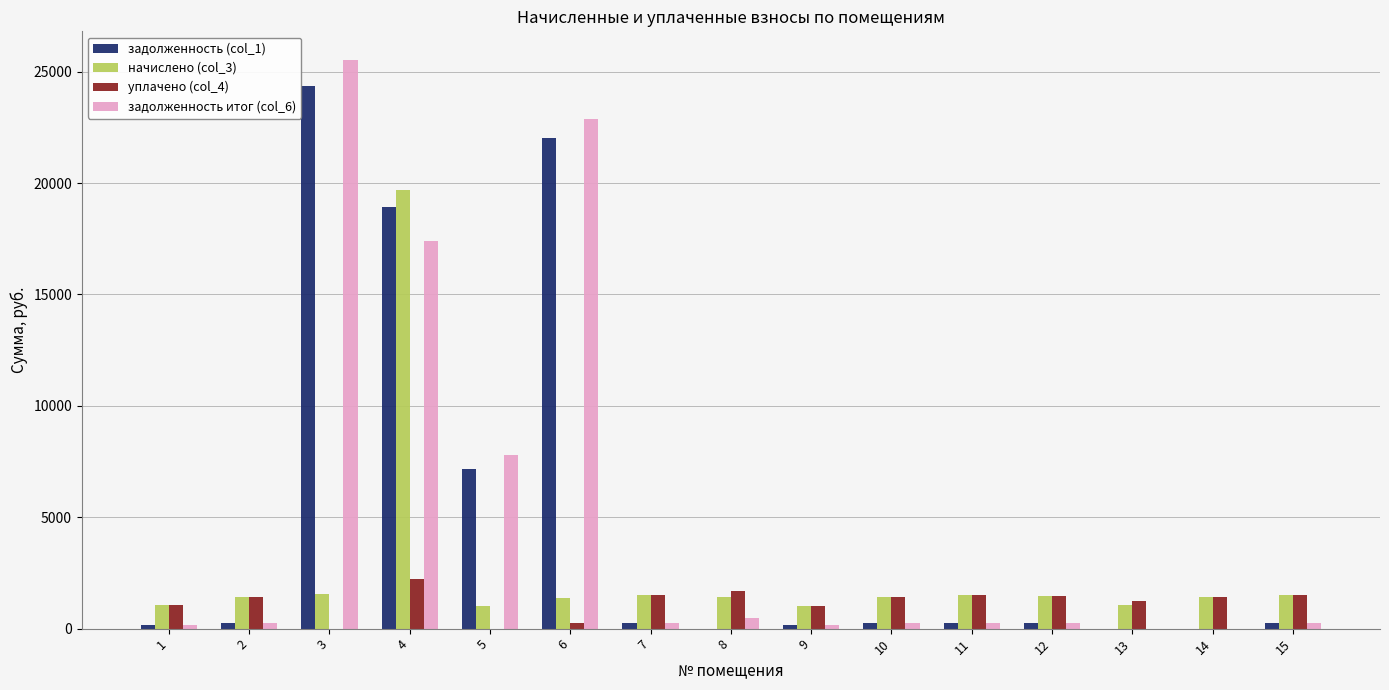

At which label does задолженность итог (col_6) first exceed 249?

3